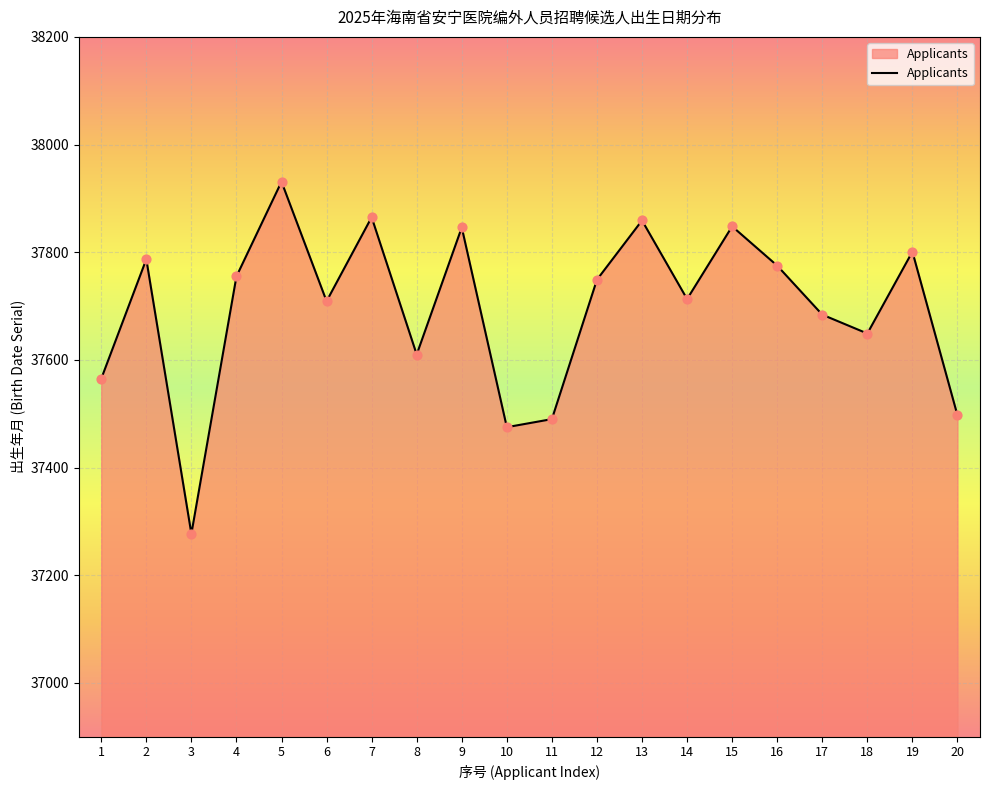

What is the ratio of the value at 2 to the value at 16?

1.0